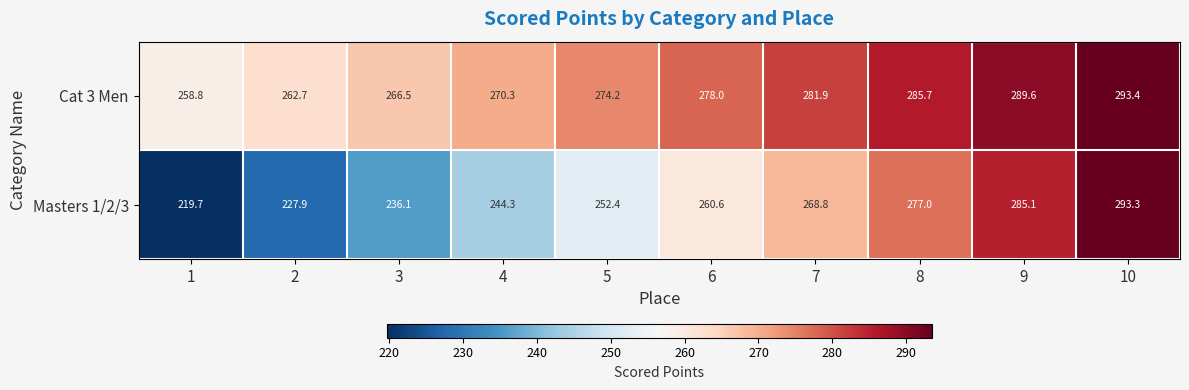

What is the difference between the Cat 3 Men values at 10 and 8?

7.7